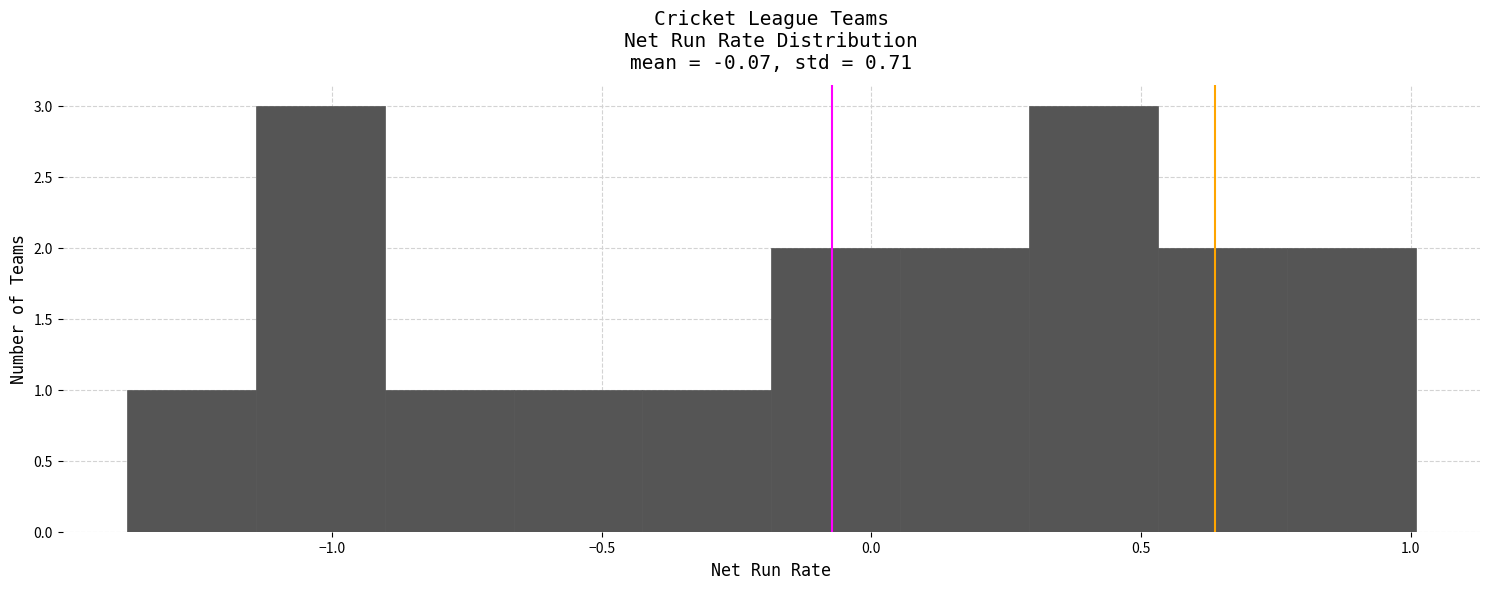

Reading left to right, list every bar in this chart as the range it spans on the x-axis followed by its height. Neither the bar edges nor the heights are printed on the chart, so give them approximately, as read against the axes.

-1.40 to -1.15: 1
-1.15 to -0.90: 3
-0.90 to -0.65: 1
-0.65 to -0.40: 1
-0.40 to -0.20: 1
-0.20 to 0.05: 2
0.05 to 0.30: 2
0.30 to 0.55: 3
0.55 to 0.75: 2
0.75 to 1.00: 2